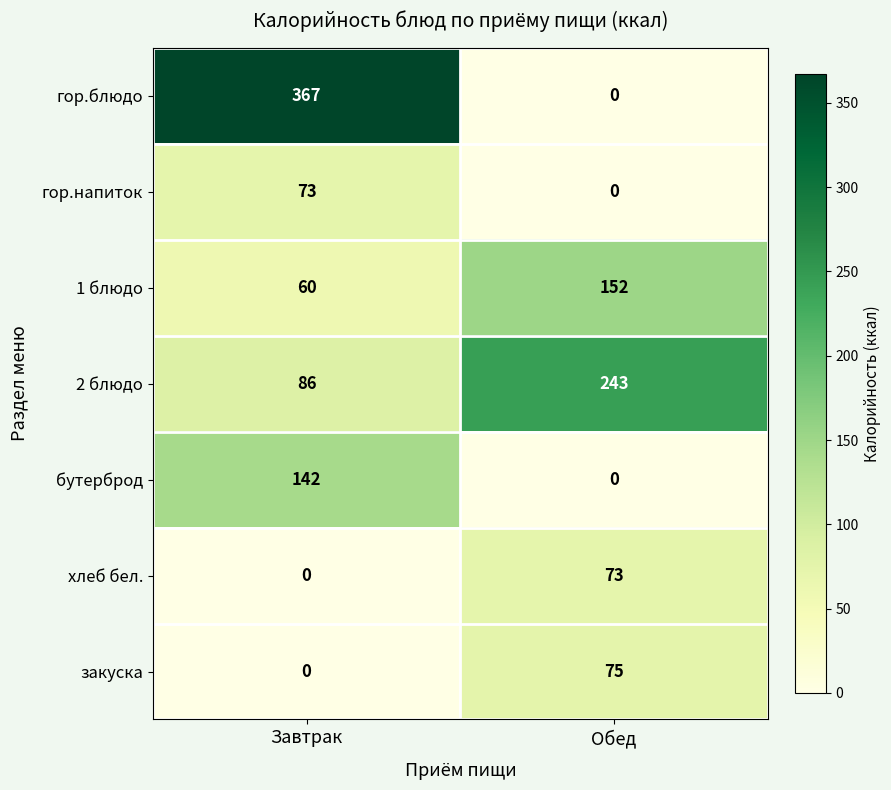

What is the sum of all 1 блюдо values?

212